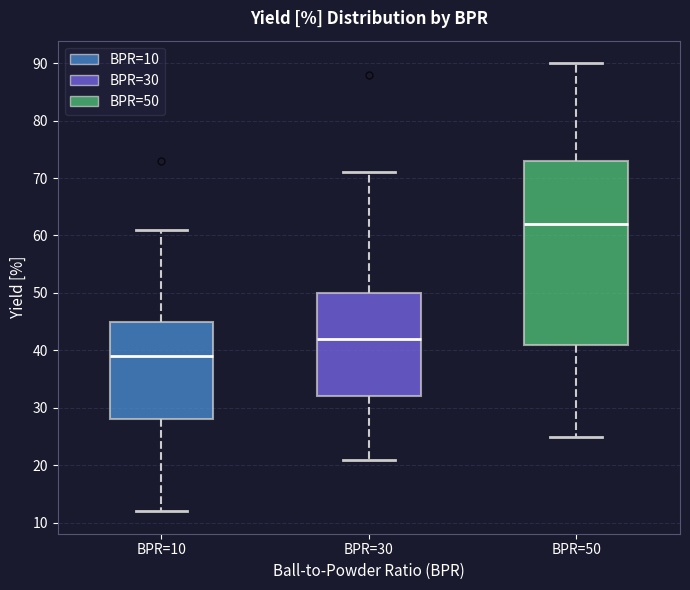

Reading left to right, transcribe this box plot: for each box, give where its median line is, the range the box spans, and where its two whiskers end, as read against the y-axis. The values are not printed on the chart, so give them approximately, as read against the axis.

BPR=10: median 39, box 28 to 45, whiskers 12 to 61
BPR=30: median 42, box 32 to 50, whiskers 21 to 71
BPR=50: median 62, box 41 to 73, whiskers 25 to 90